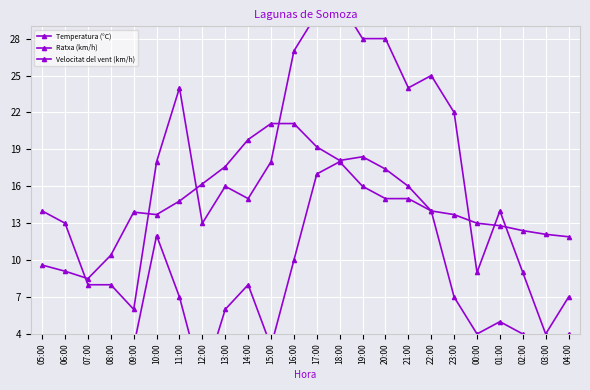

What is the difference between the Ratxa (km/h) values at 13:00 and 14:00?

1.0